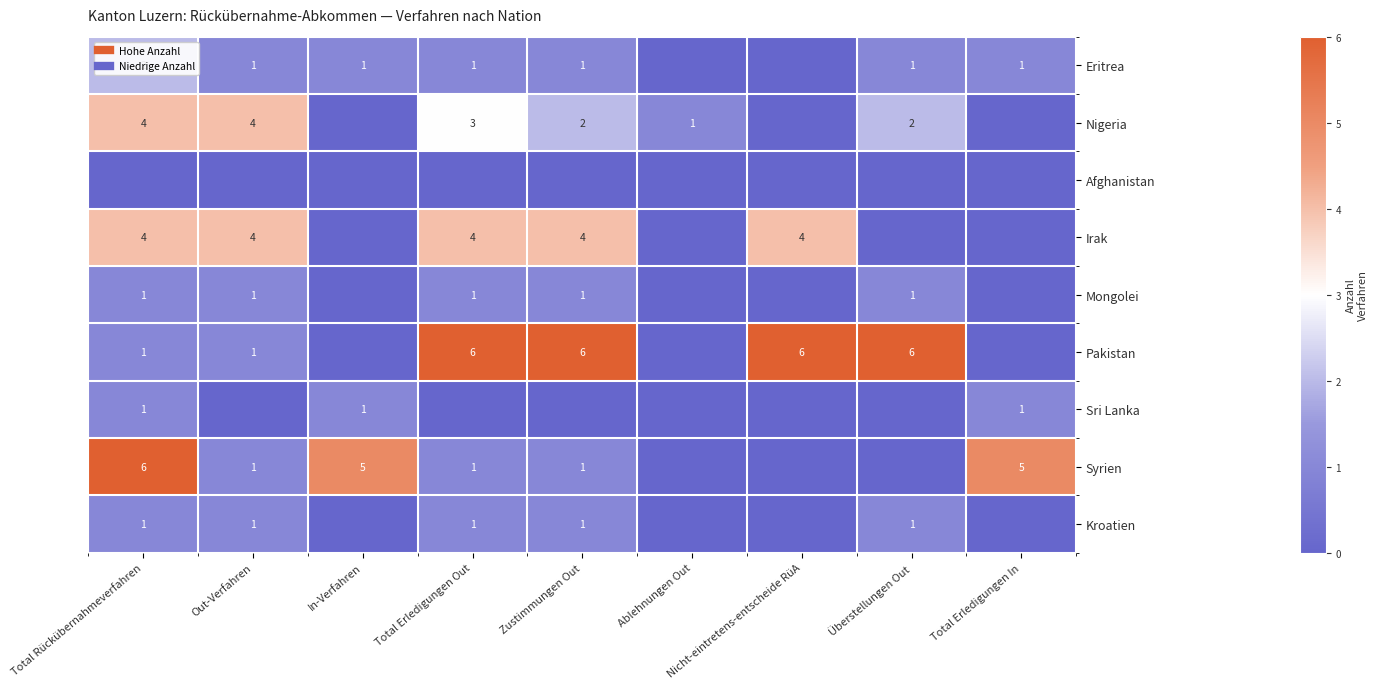

At which label does Irak reach its minimum?

In-Verfahren